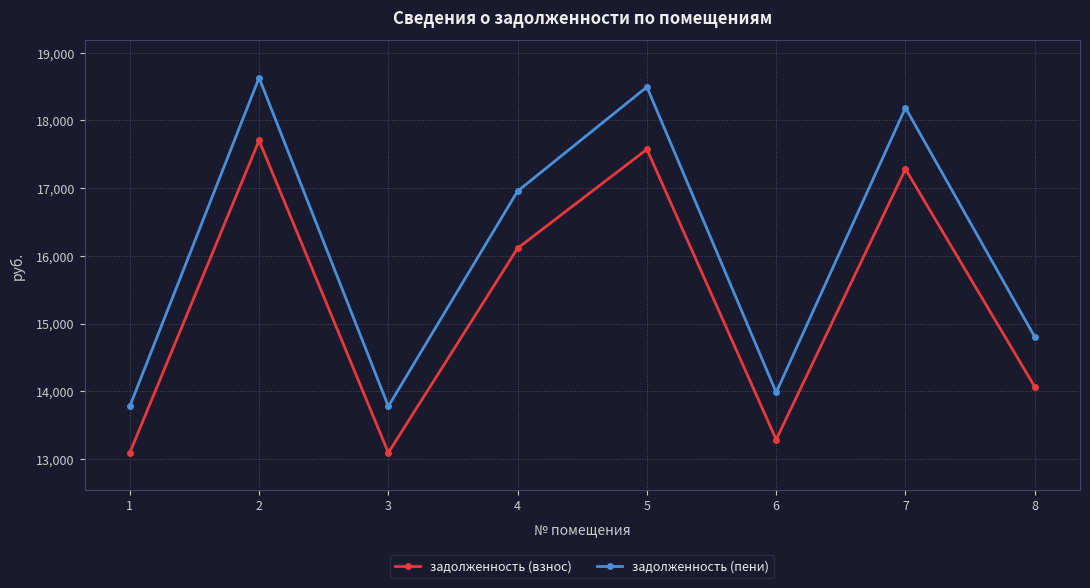

At which category is the sum across all series the highest?

2